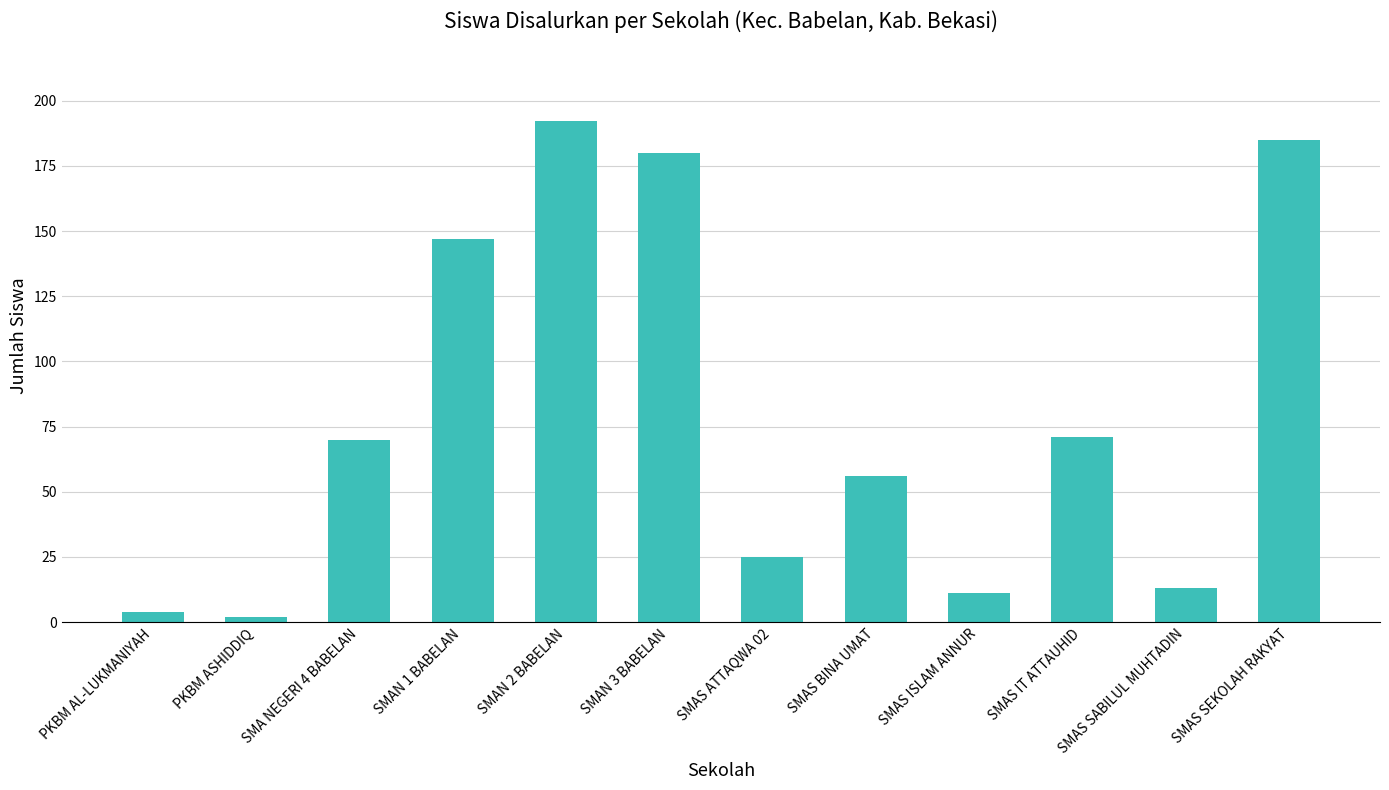

How many categories are shown in the chart?

12